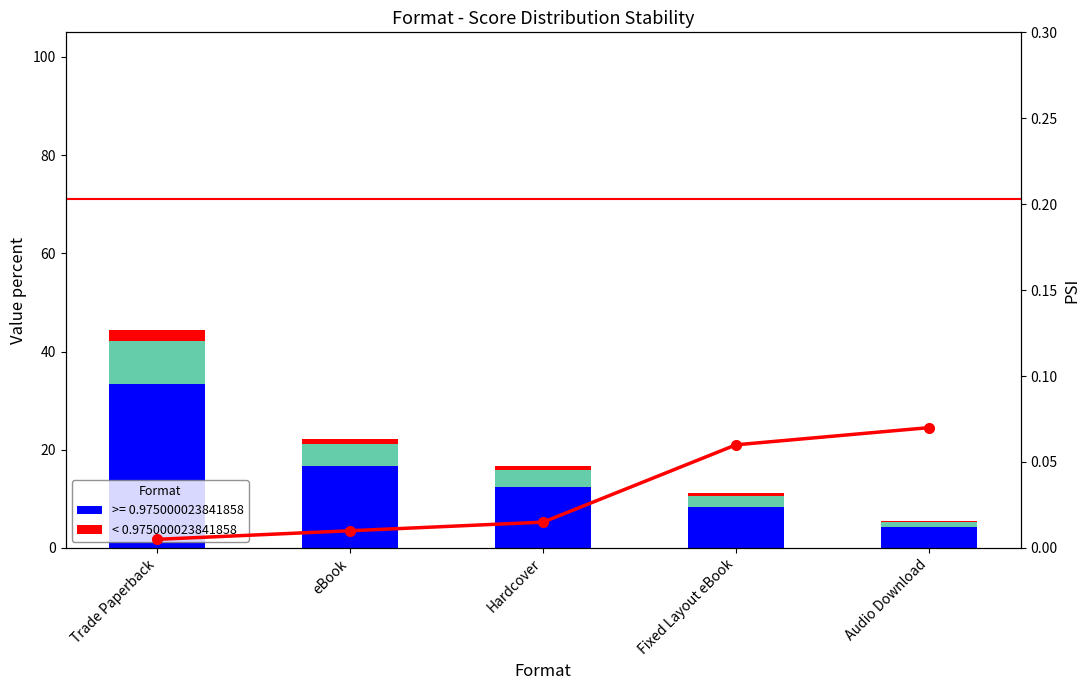

Are the bars horizontal?

No